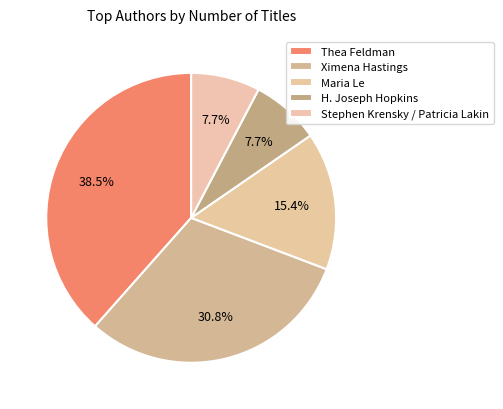

What percentage is the Stephen Krensky / Patricia Lakin slice, to the nearest percent?

8%